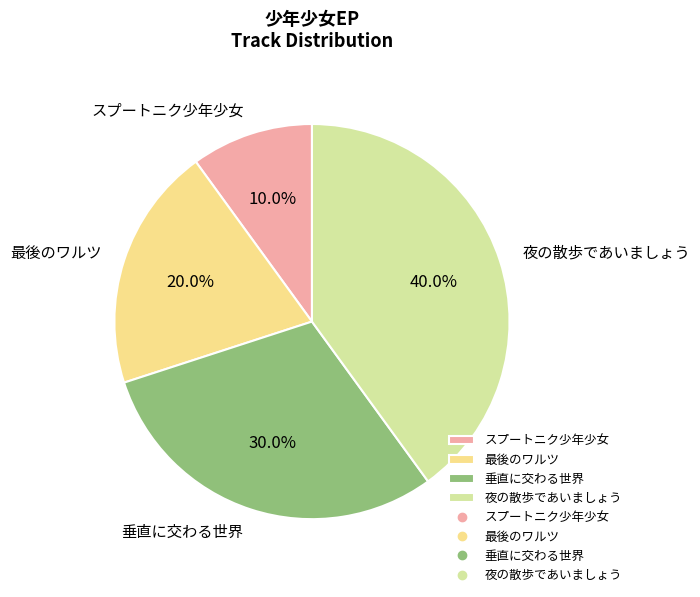

The 垂直に交わる世界 slice represents 44% of the pie. True or false?

False